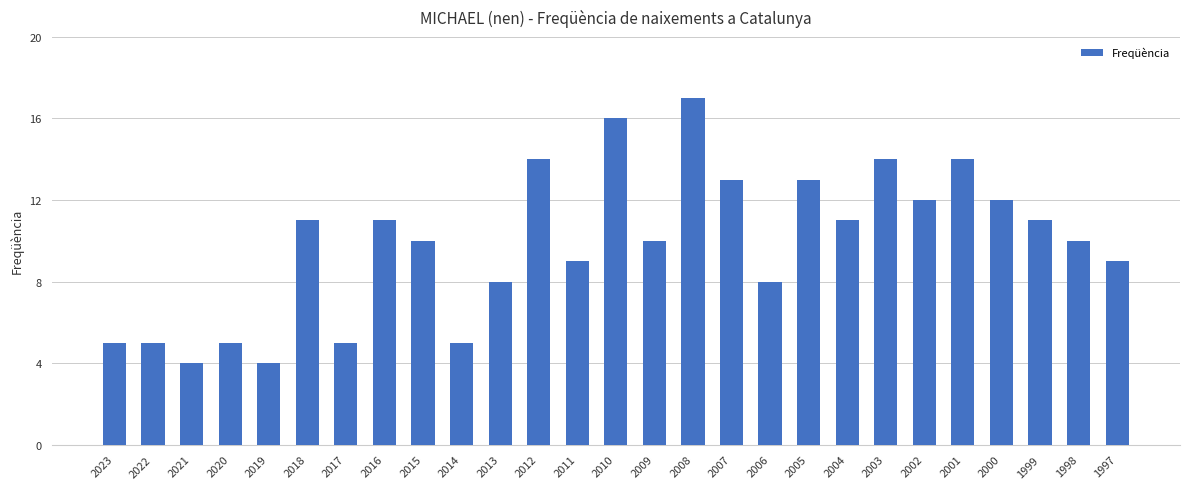

Between 2015 and 2008, which is larger?

2008